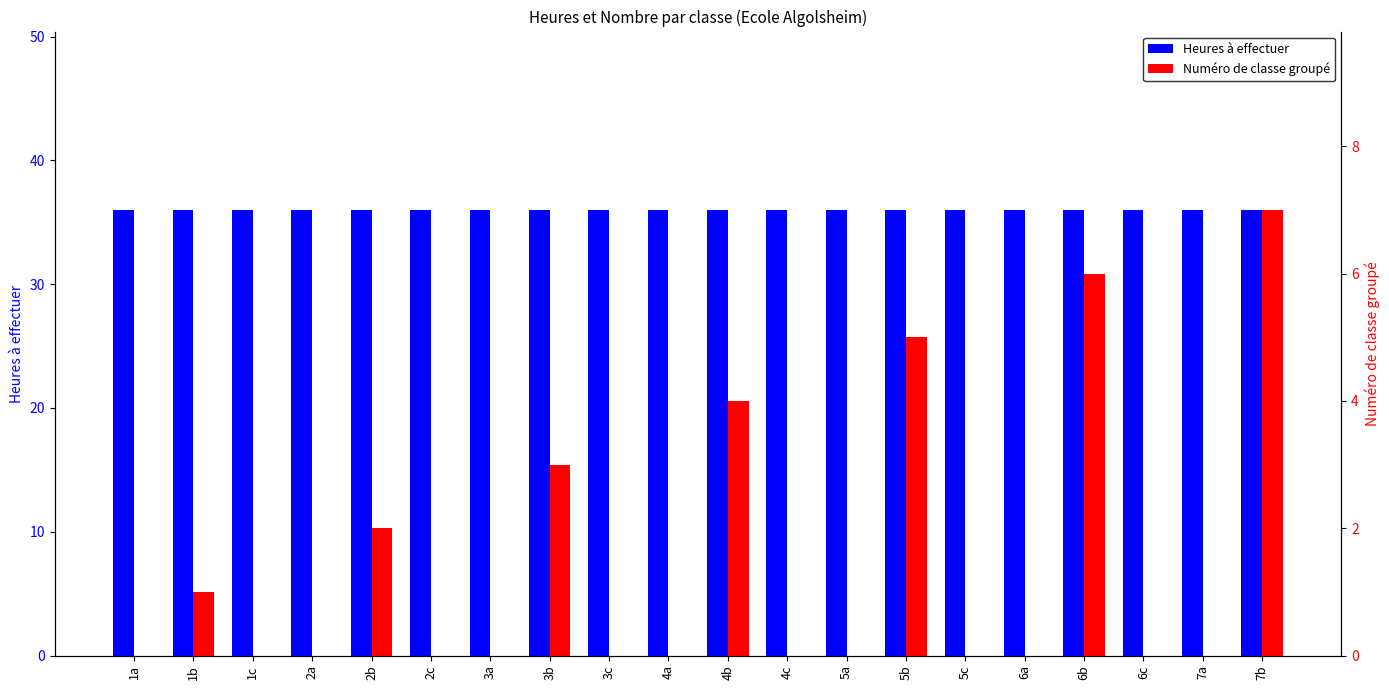

The value of Heures à effectuer at 2b is 22. True or false?

False